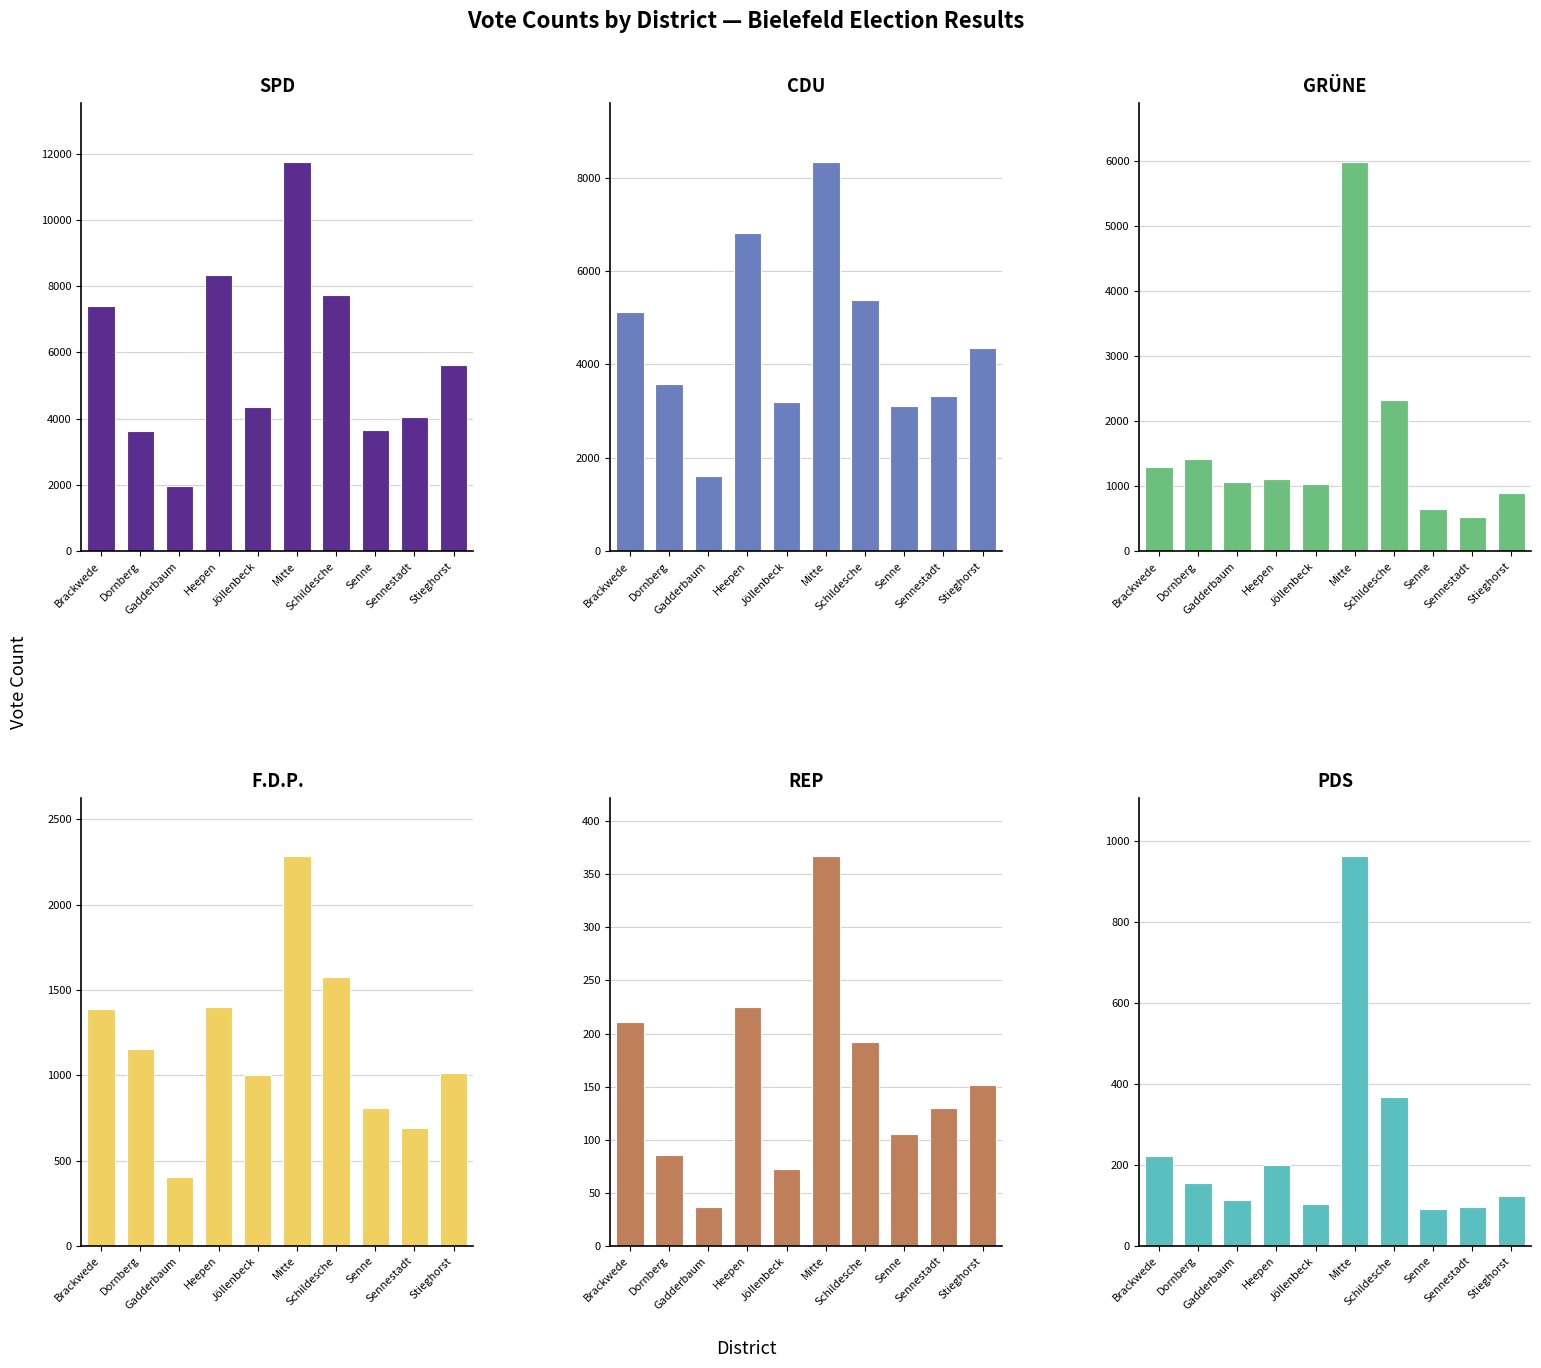

How many bars are there in each group?

6